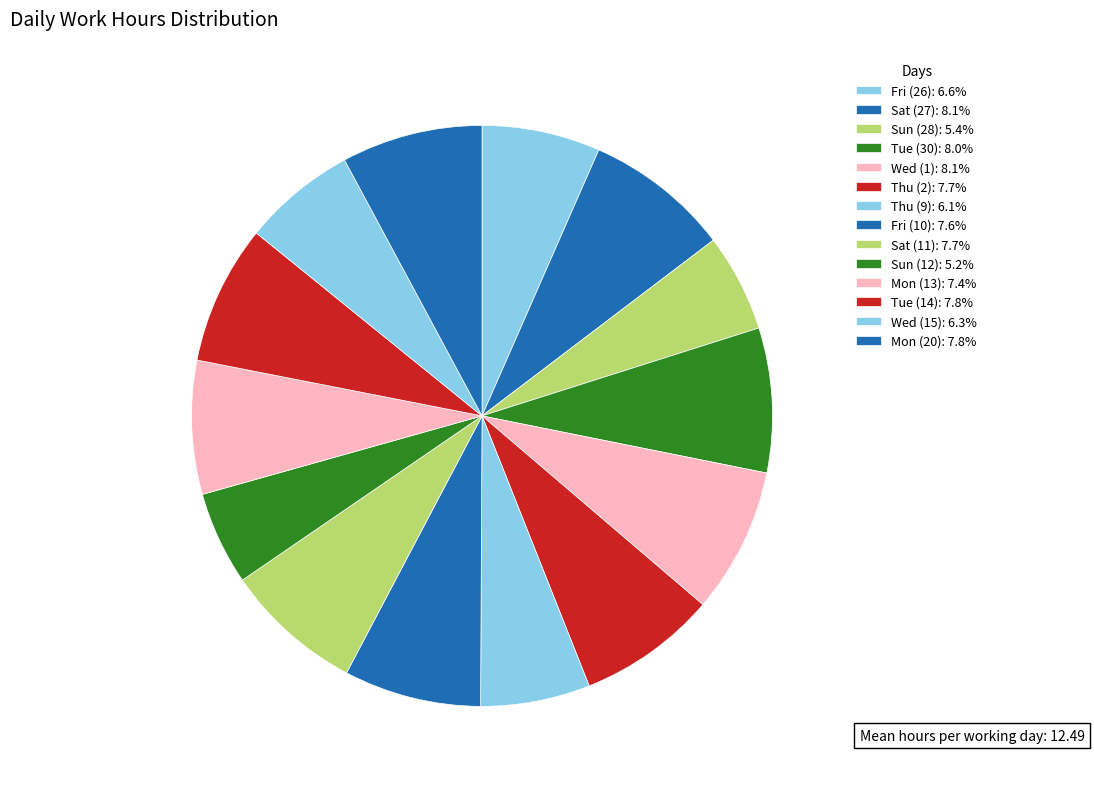

How many slices are in this pie chart?

14